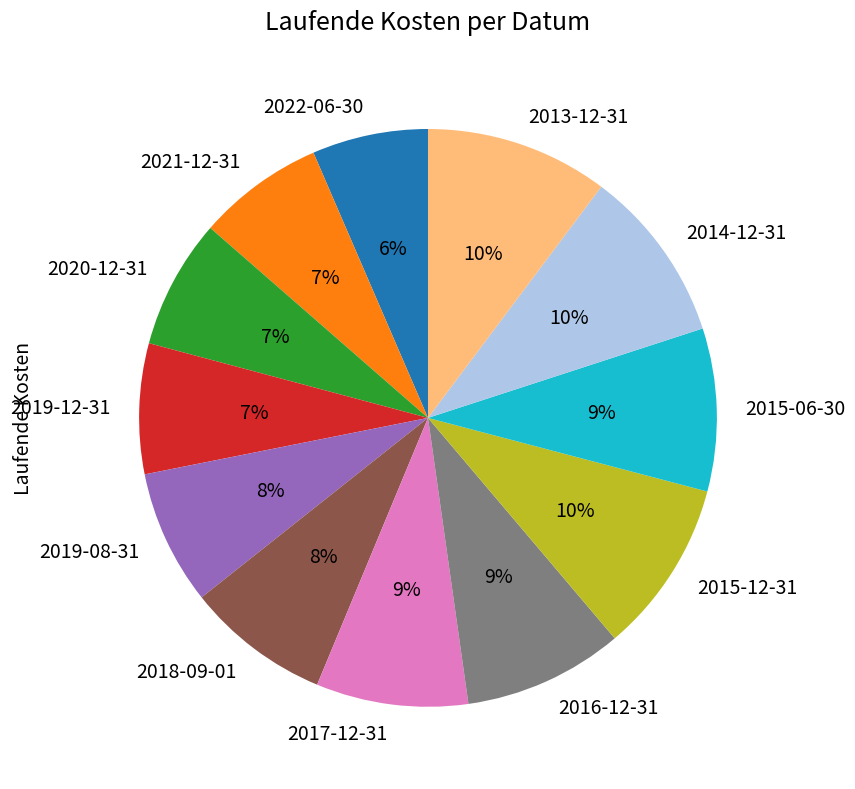

How many segments does this pie chart have?

12